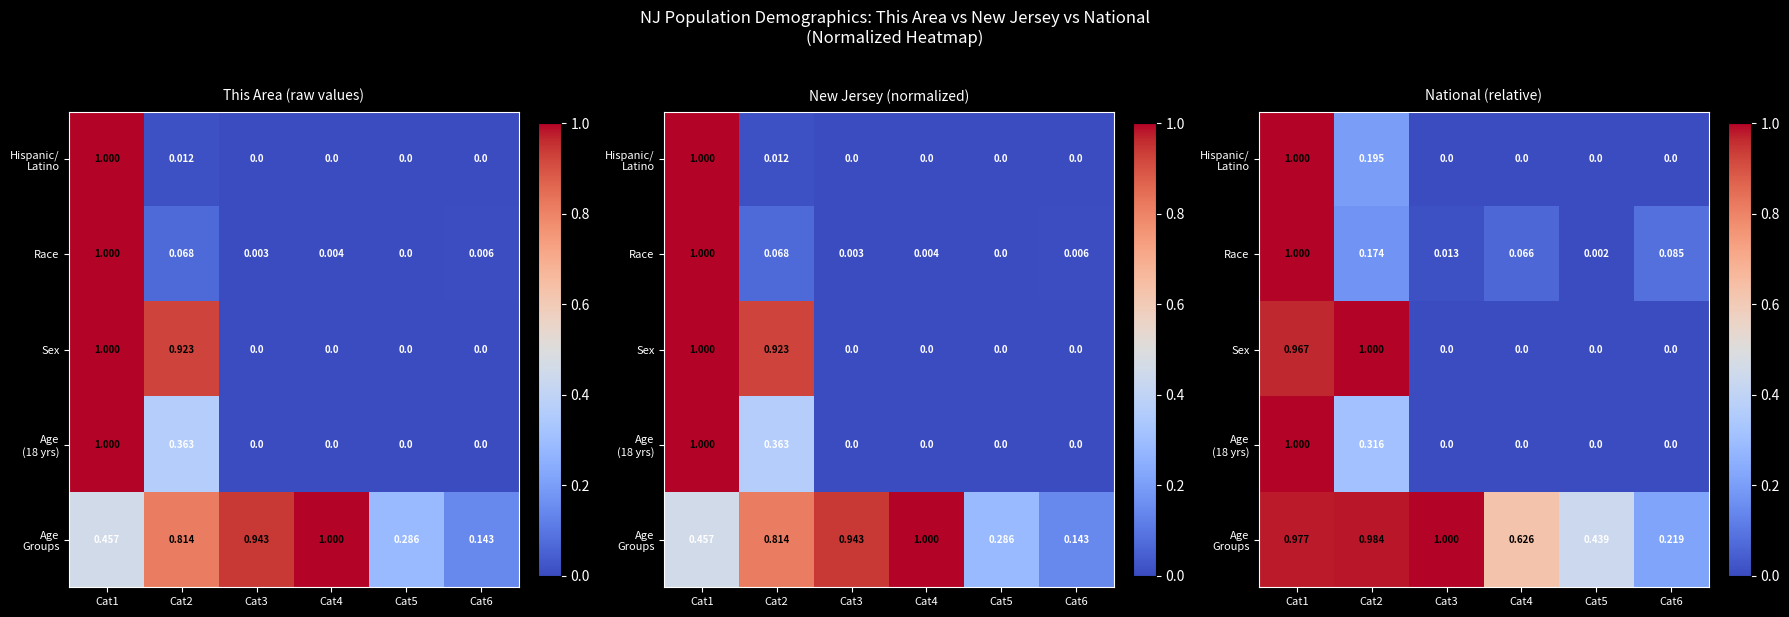

At how many categories does at least one series exceed 0?

6